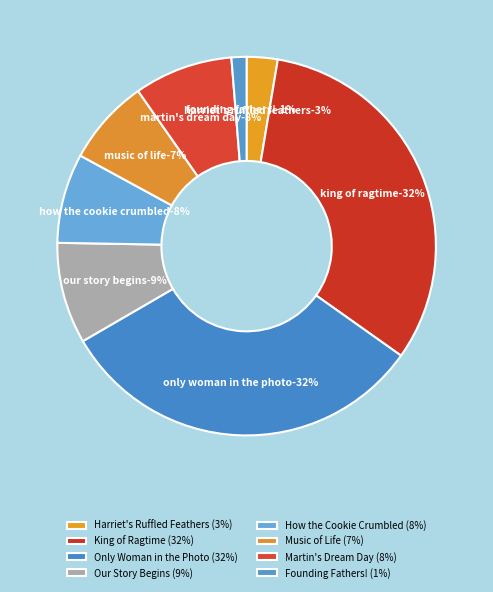

Count the number of slices in the pie.

8